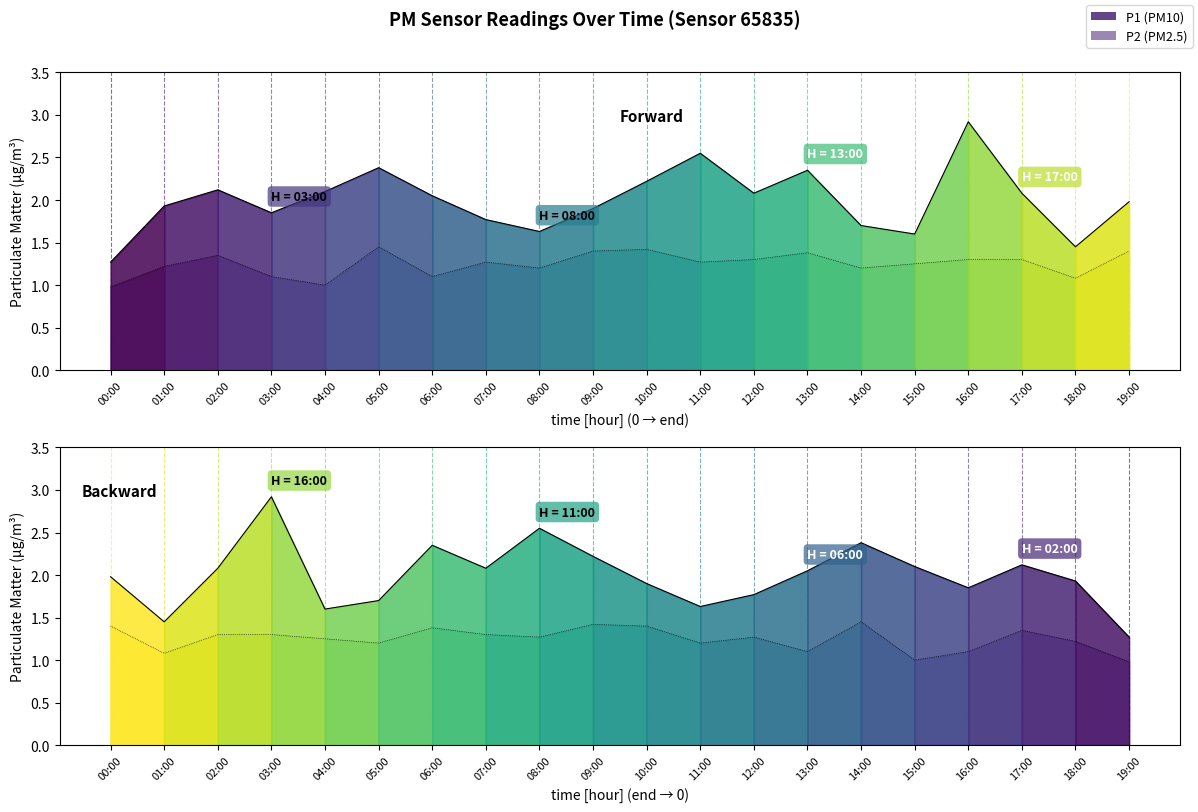

Rank the categories by P2 backward value from lowest to highest.

19:00, 15:00, 01:00, 13:00, 16:00, 05:00, 11:00, 18:00, 04:00, 08:00, 12:00, 02:00, 03:00, 07:00, 17:00, 06:00, 00:00, 10:00, 09:00, 14:00